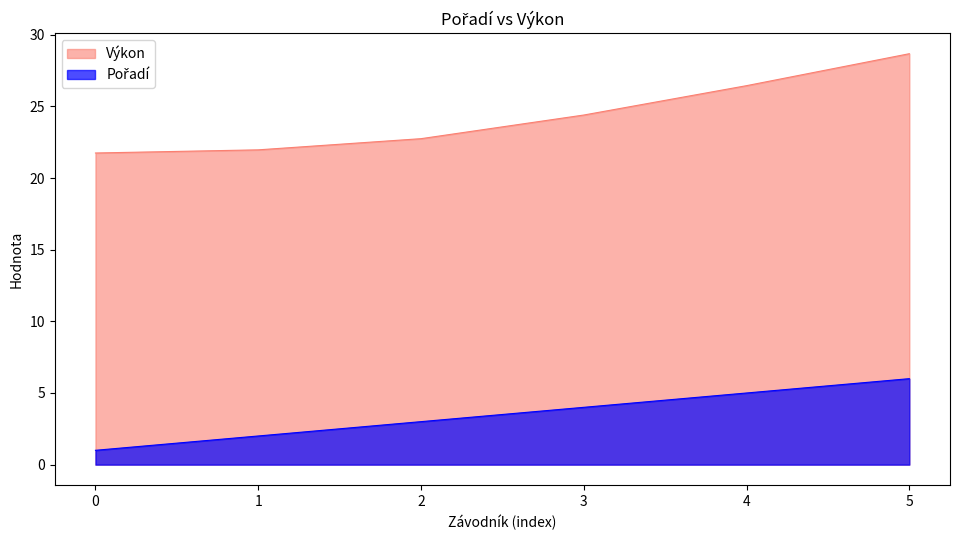

What is the difference between the Výkon values at 2 and 0?

1.0